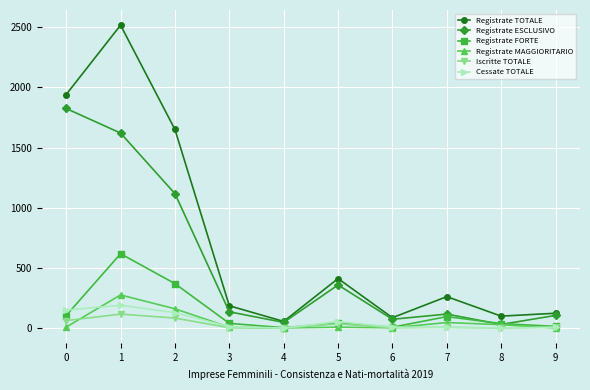

Which series changed the most between 2 and 5?

Registrate TOTALE